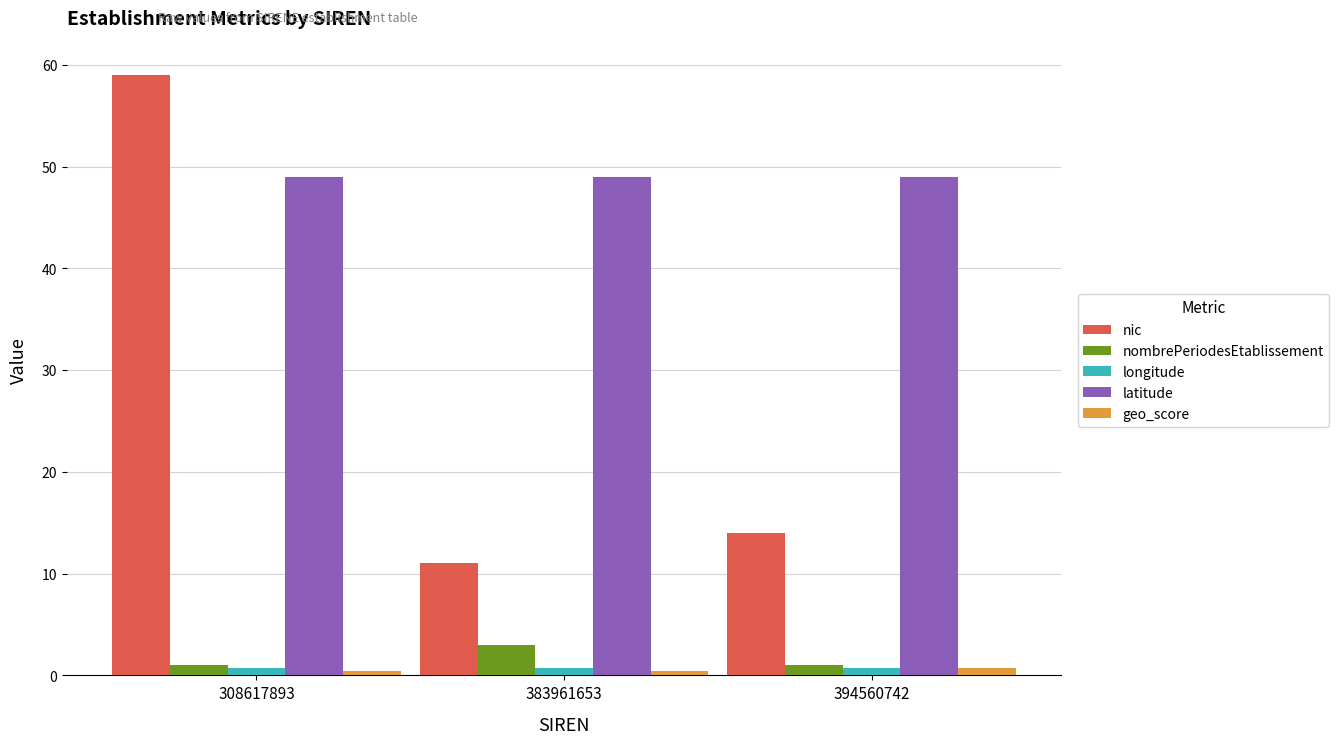

How many distinct data groups are displayed?

5